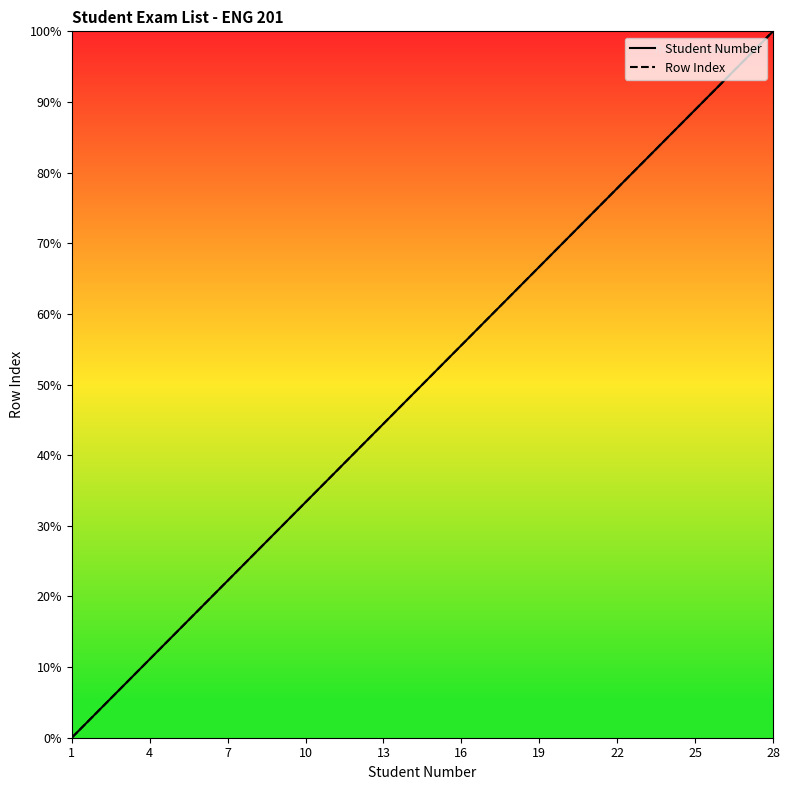

What is the label of the 10th point from the left?

10